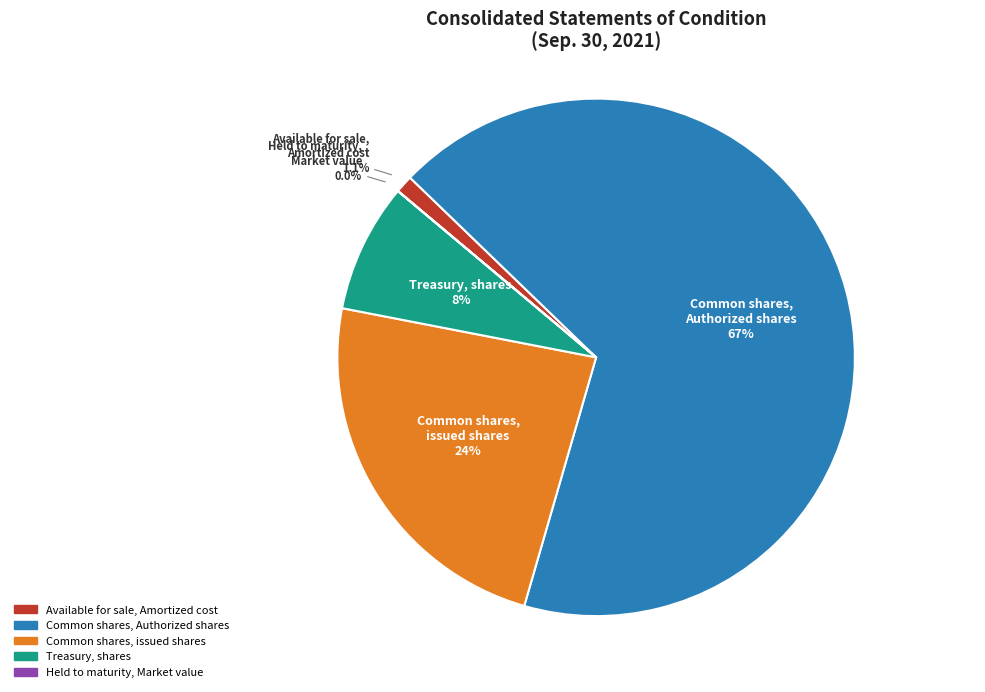

Which slice represents more than half of the pie?

Common shares, Authorized shares